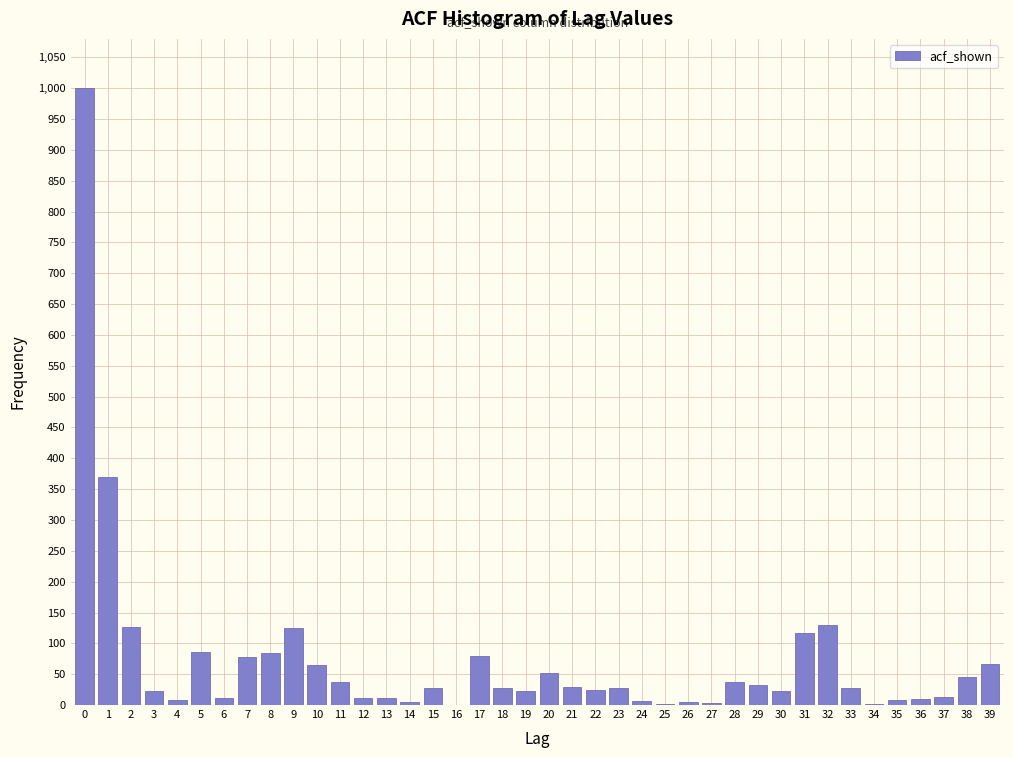

What is the maximum value shown in the chart?

1000